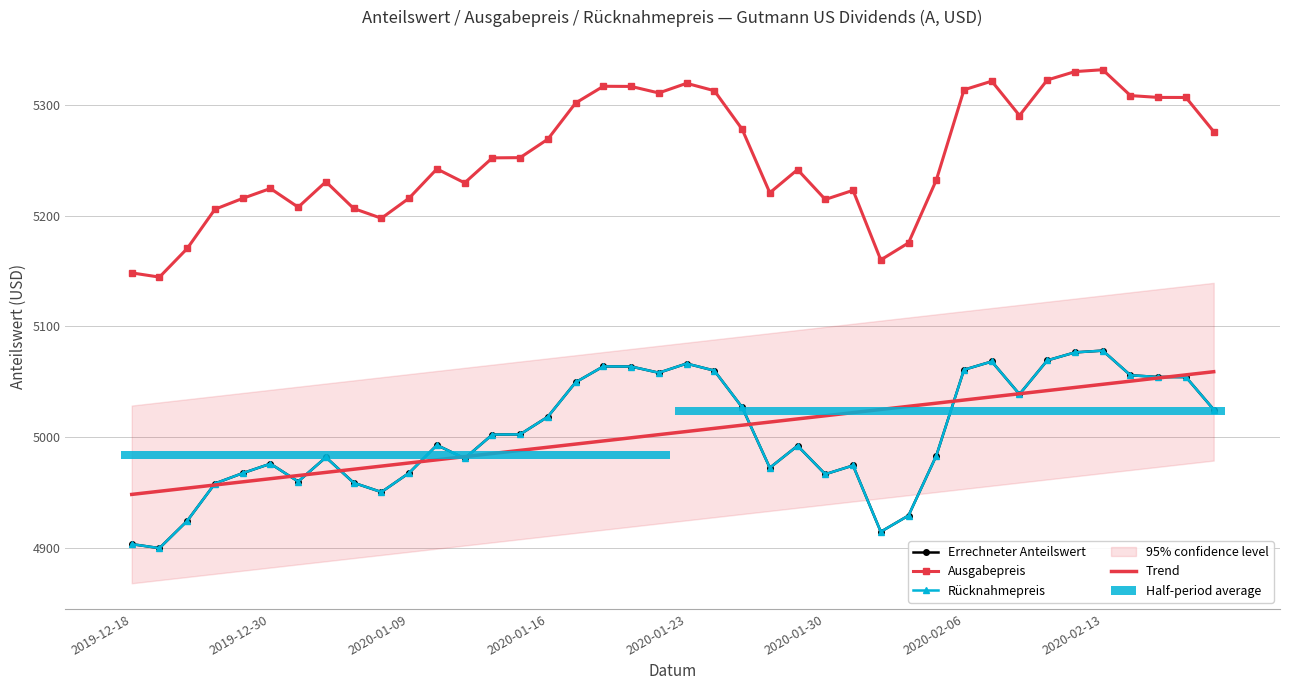

True or false: Ausgabepreis has more than 0 interior local peaks.

True